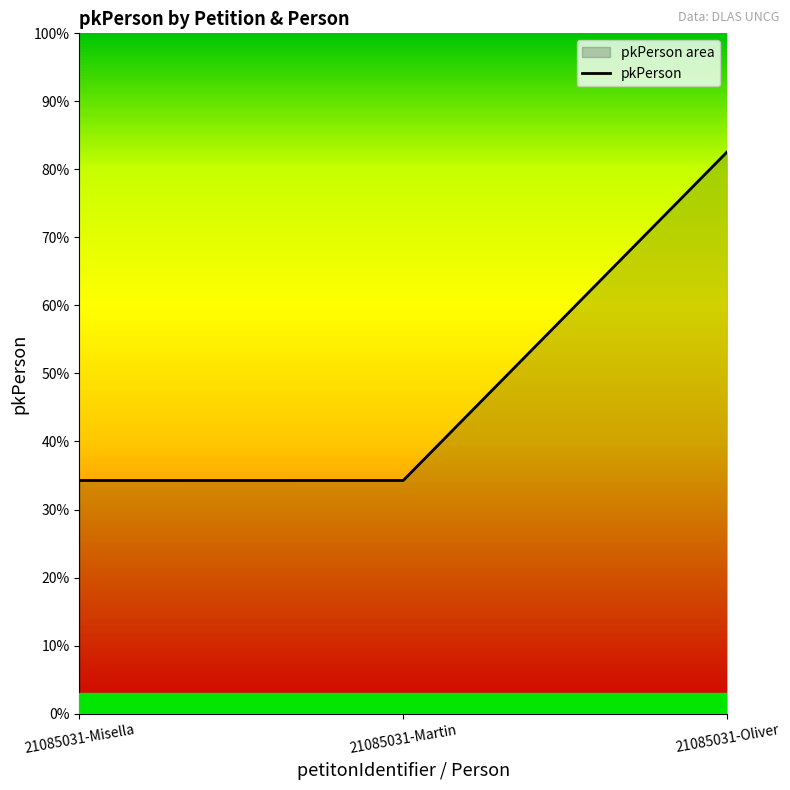

How many data points are less than 17133?

1